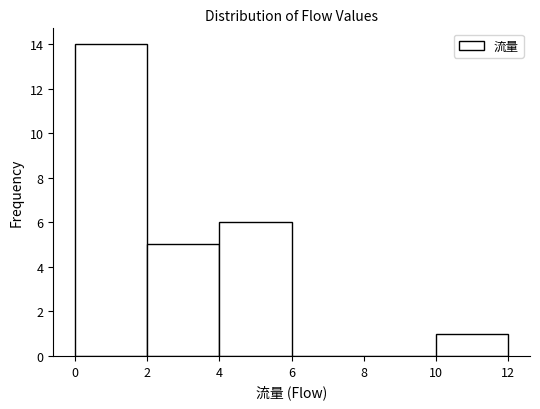

How tall is the bar that spans 0 to 2 on the x-axis? The values are not printed on the chart, so give them approximately, as read against the axis.

14